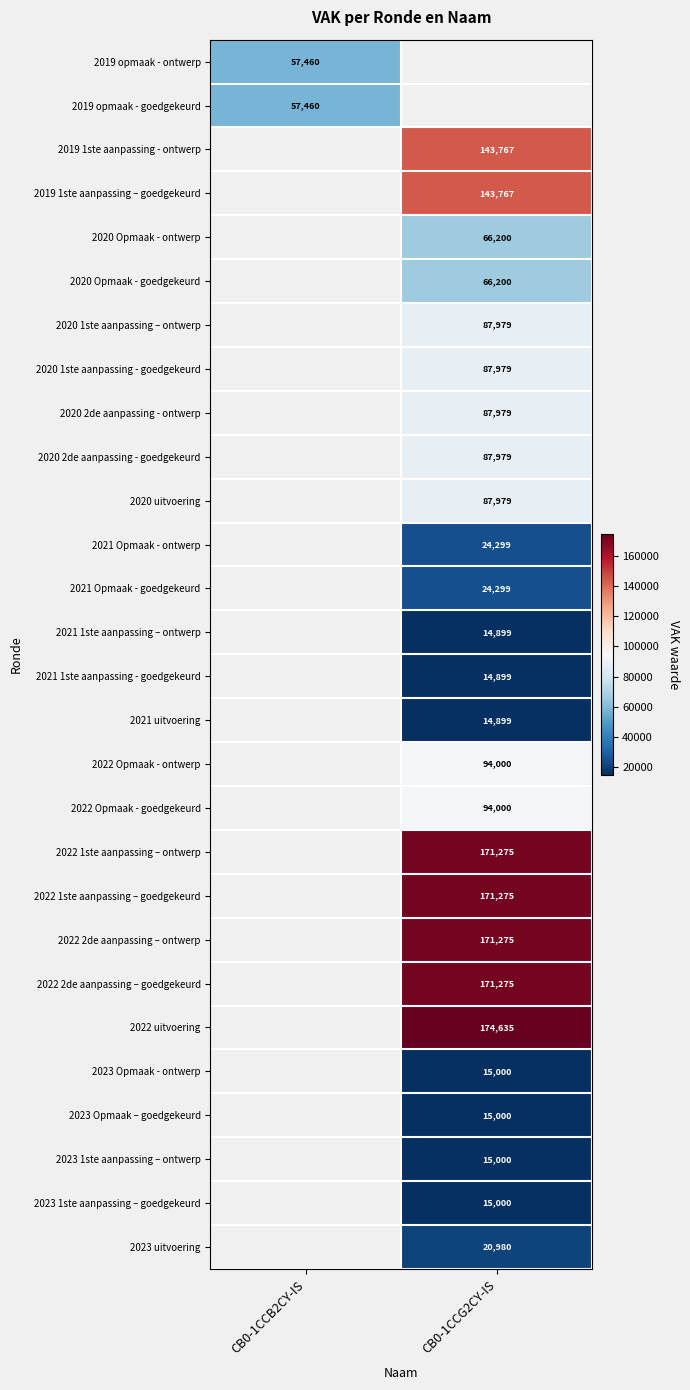

The 2022 Opmaak - ontwerp series shows 94000 at CB0-1CCG2CY-IS. True or false?

True